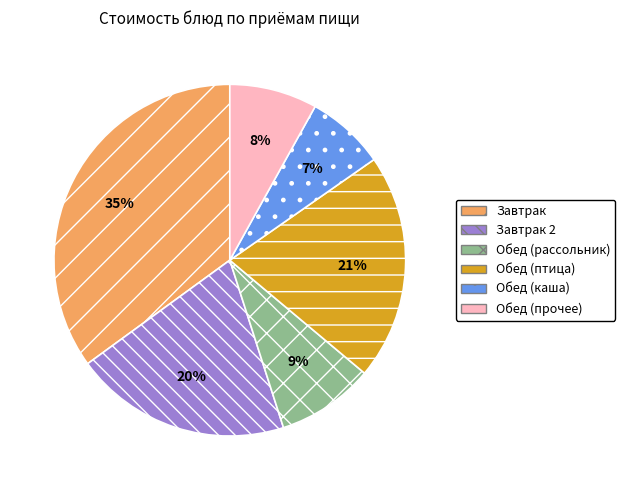

Which has a higher value, Обед (прочее) or Обед (каша)?

Обед (прочее)